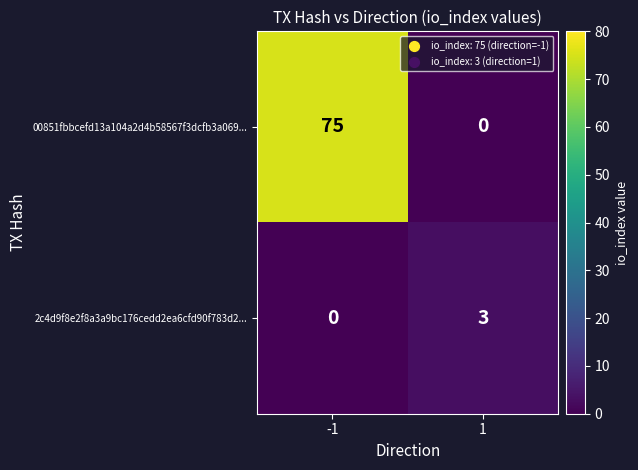

The 00851fbbcefd13a104a2d4b58567f3dcfb3a069... series shows 26 at 1. True or false?

False